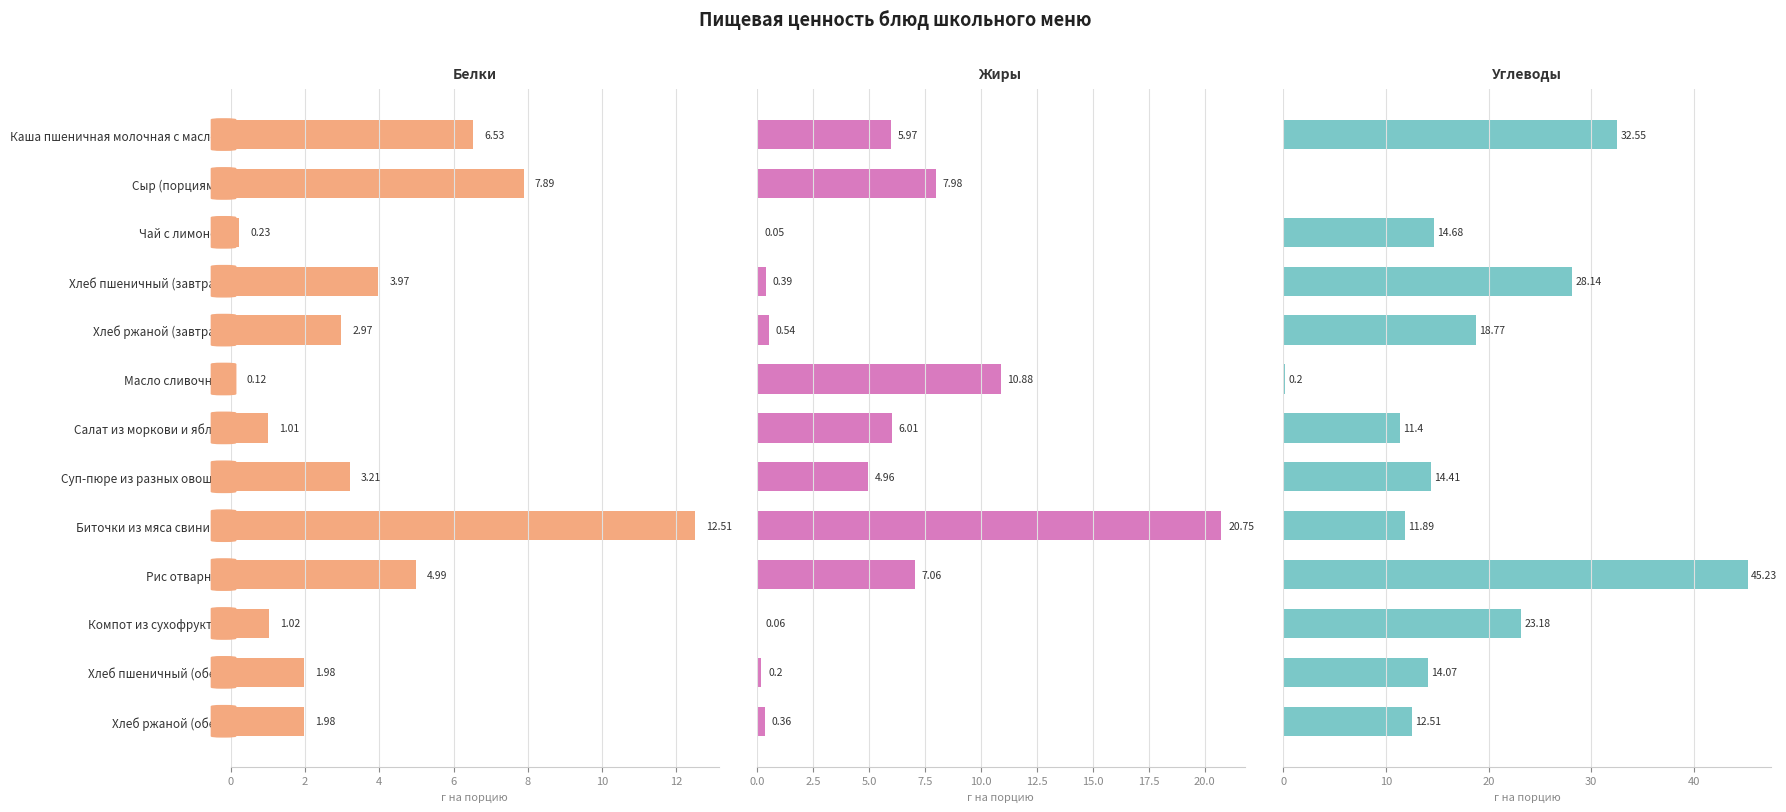

The Белки series shows 5.5 at Хлеб пшеничный (завтрак). True or false?

False